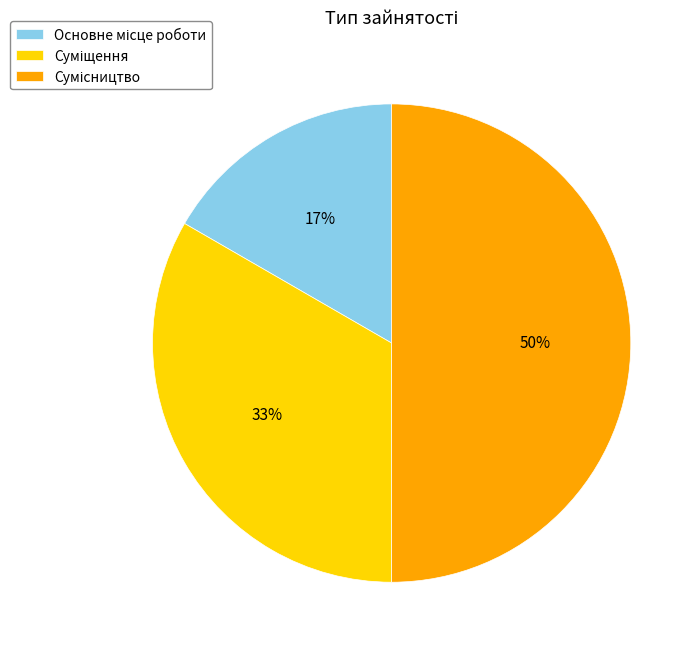

To the nearest percent, what is the difference between the largest and smallest slice percentages?

33%